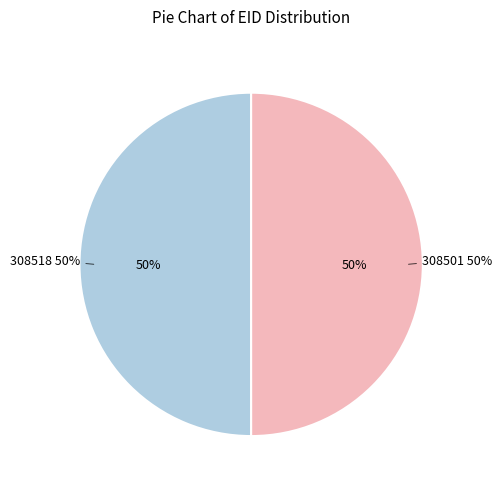

What is the largest slice in the pie chart?

308518